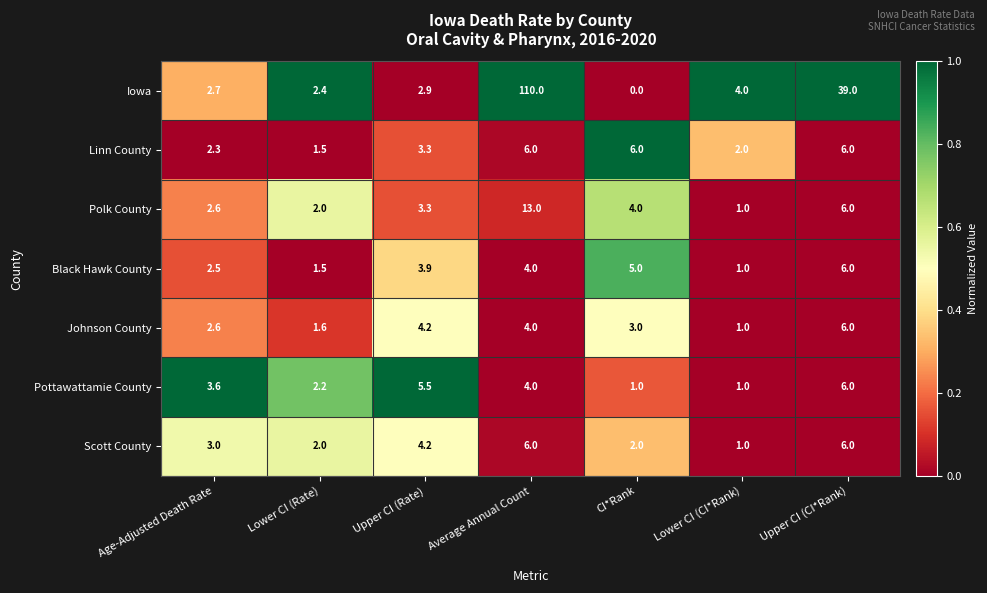

Count the number of categories in the chart.

7